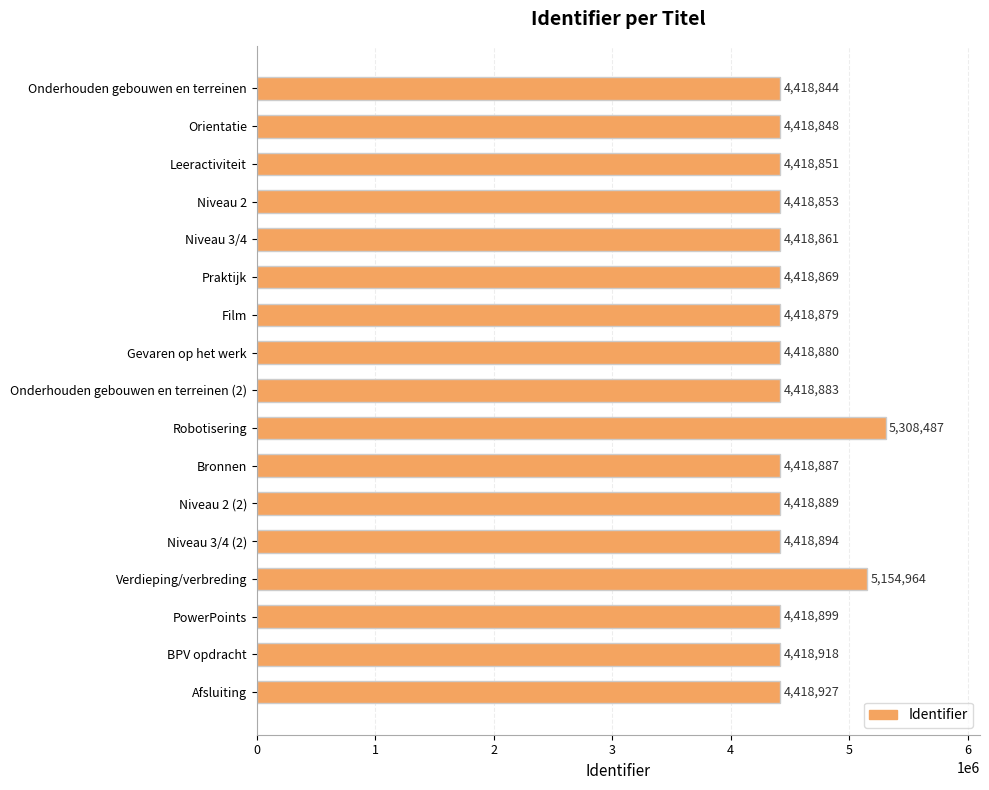

The chart shows a value of 4418848 at Orientatie. True or false?

True